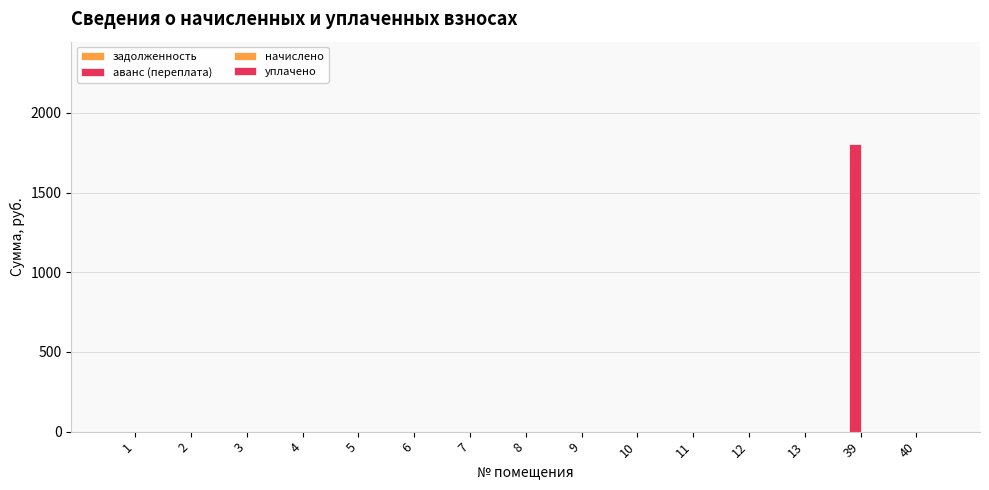

Count the number of data series in this chart.

1